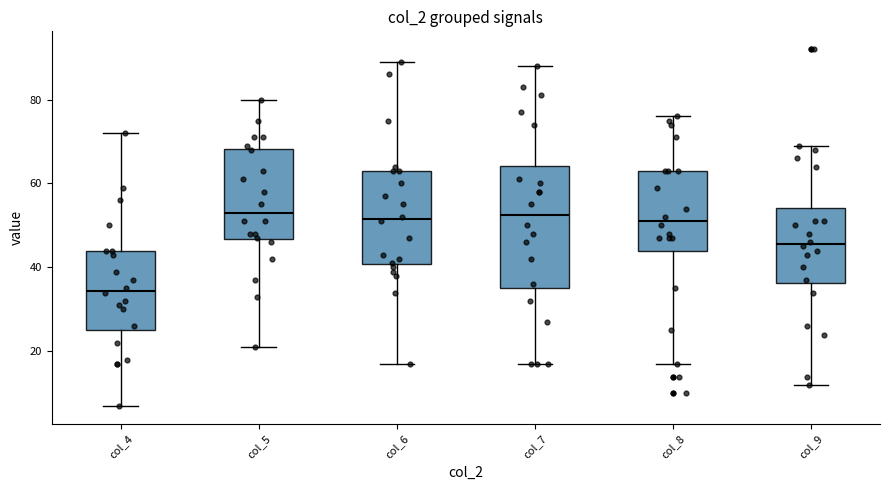

Reading left to right, transcribe this box plot: for each box, give where its median line is, the range the box spans, and where its two whiskers end, as read against the y-axis. The values are not printed on the chart, so give them approximately, as read against the axis.

col_4: median 34, box 26 to 44, whiskers 8 to 72
col_5: median 54, box 46 to 68, whiskers 22 to 80
col_6: median 52, box 40 to 64, whiskers 18 to 90
col_7: median 52, box 36 to 64, whiskers 18 to 88
col_8: median 52, box 44 to 64, whiskers 18 to 76
col_9: median 46, box 36 to 54, whiskers 12 to 70